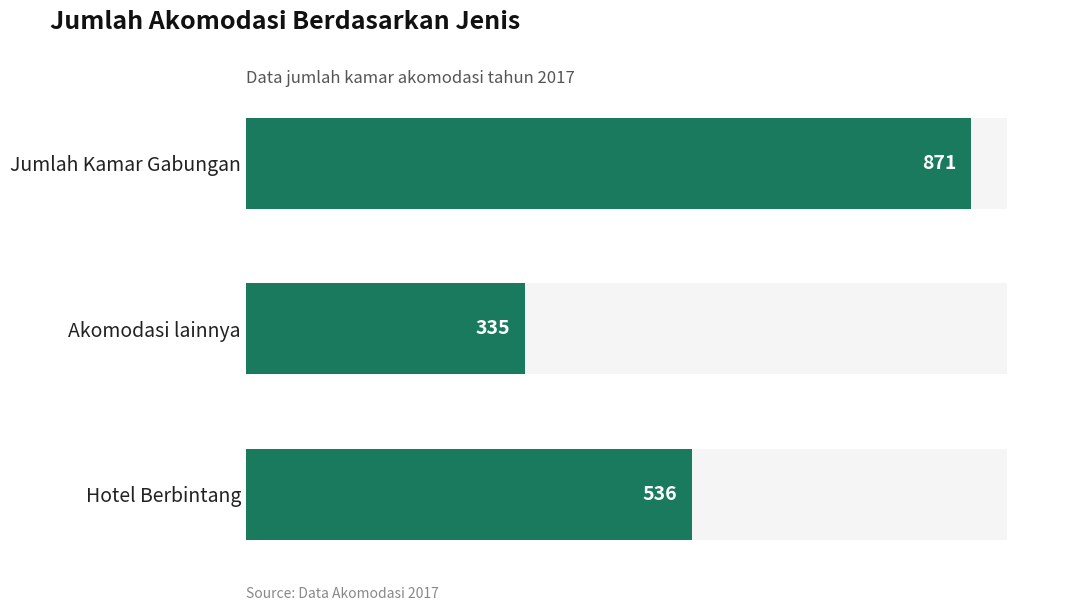

What is the label of the 1st bar from the right?

Jumlah Kamar Gabungan